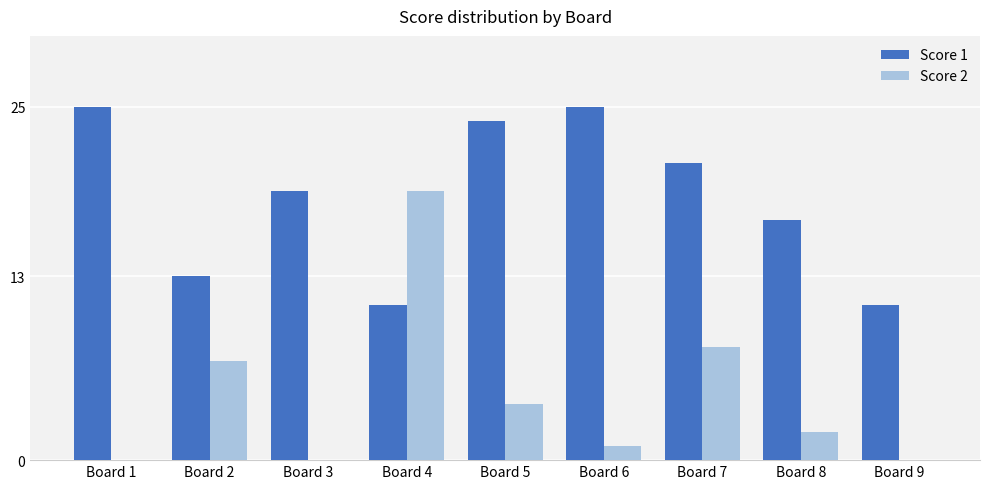

Between Board 2 and Board 6, which series saw the biggest shift?

Score 1